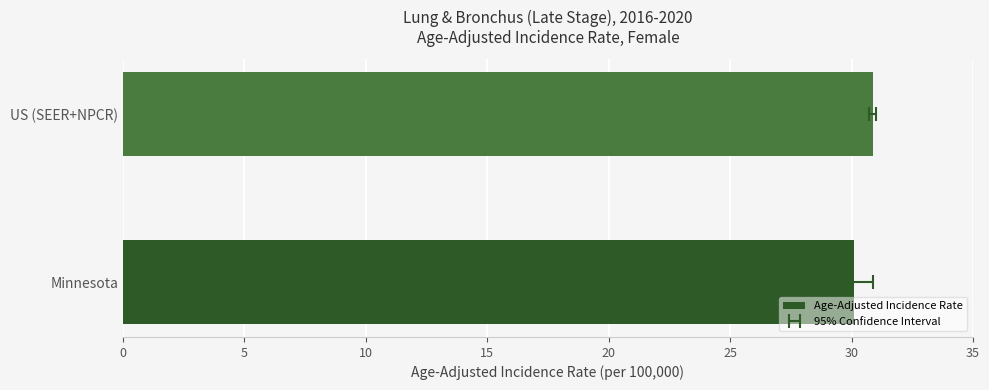

What is the difference between the values at Minnesota and US (SEER+NPCR)?

0.8